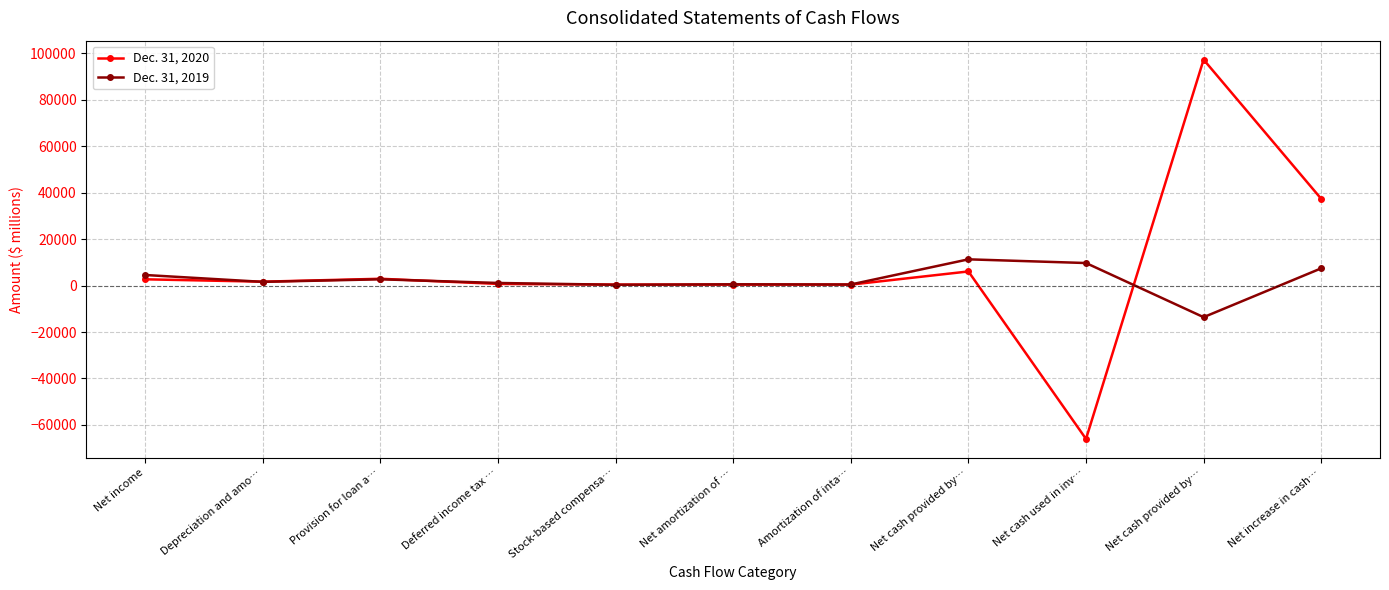

Rank the series by their maximum value, from highest to lowest.

Dec. 31, 2020, Dec. 31, 2019